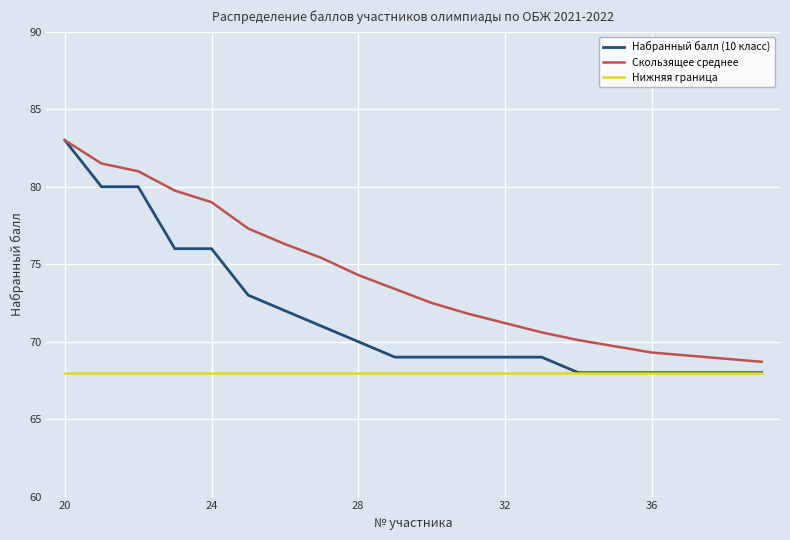

True or false: Скользящее среднее and Нижняя граница cross at least once.

False